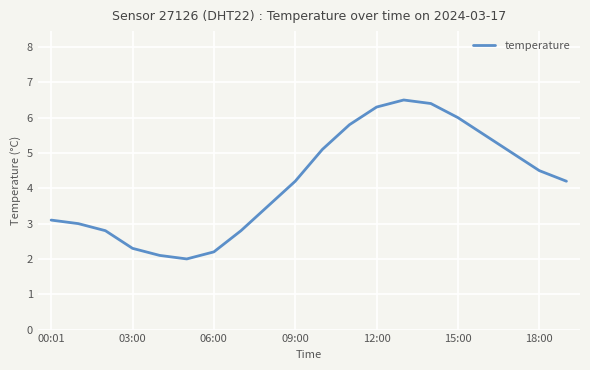

What is the greatest value displayed?

6.5